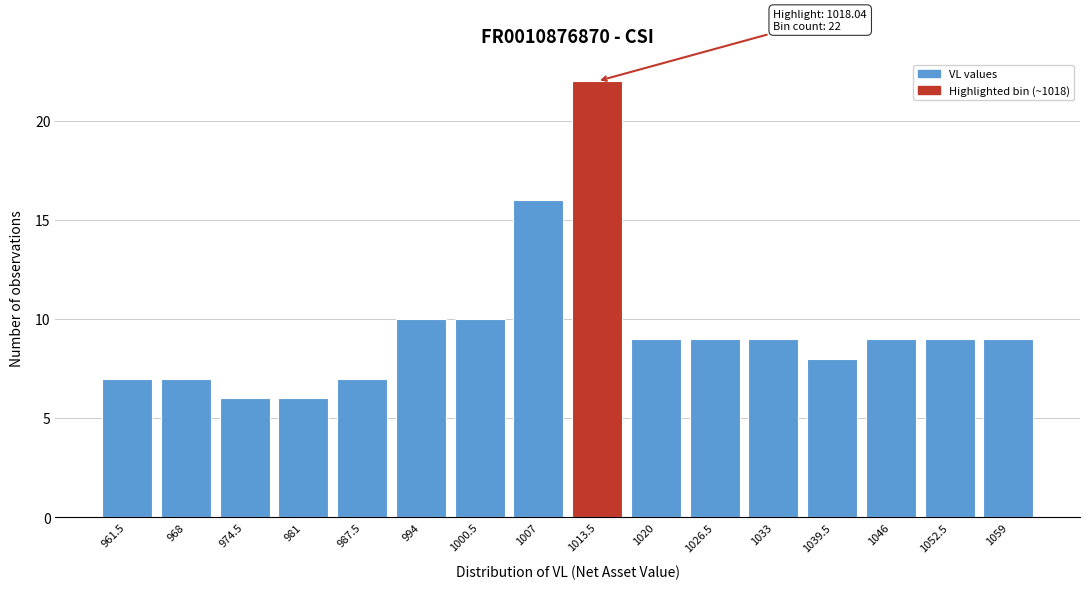

Reading left to right, transcribe all the data shown in this chart.

7	7	6	6	7	10	10	16	22	9	9	9	8	9	9	9